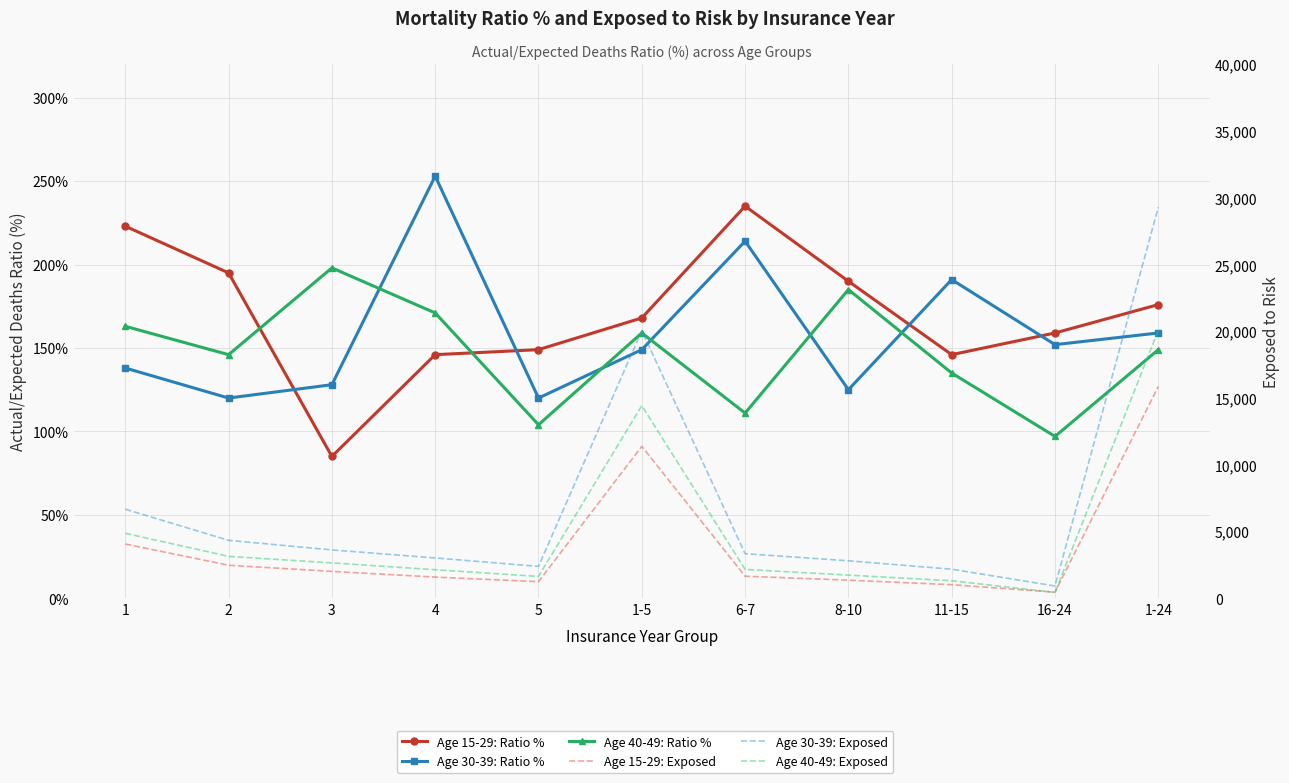

What is the difference between the Age 40-49: Ratio % values at 5 and 3?

94